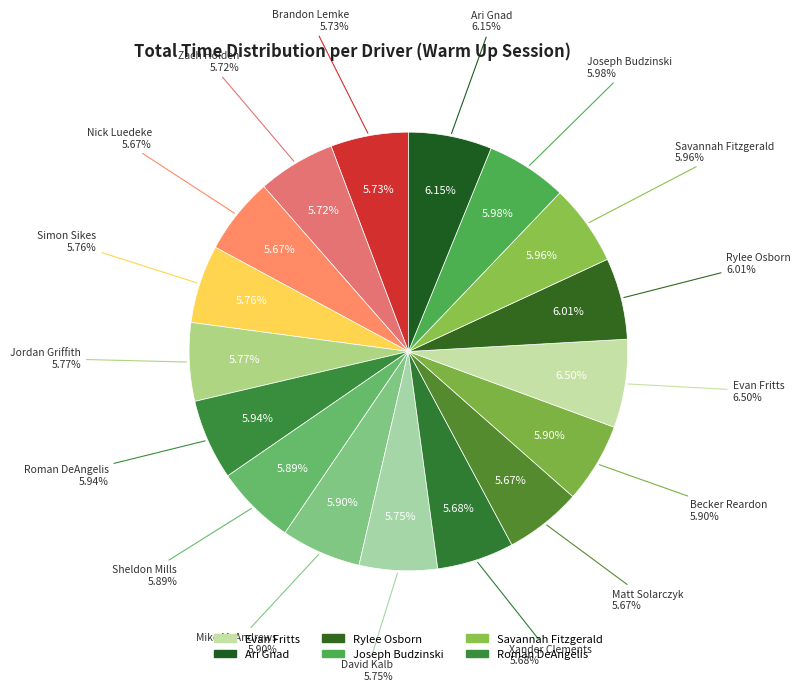

To the nearest percent, what is the difference between the largest and smallest slice percentages?

1%